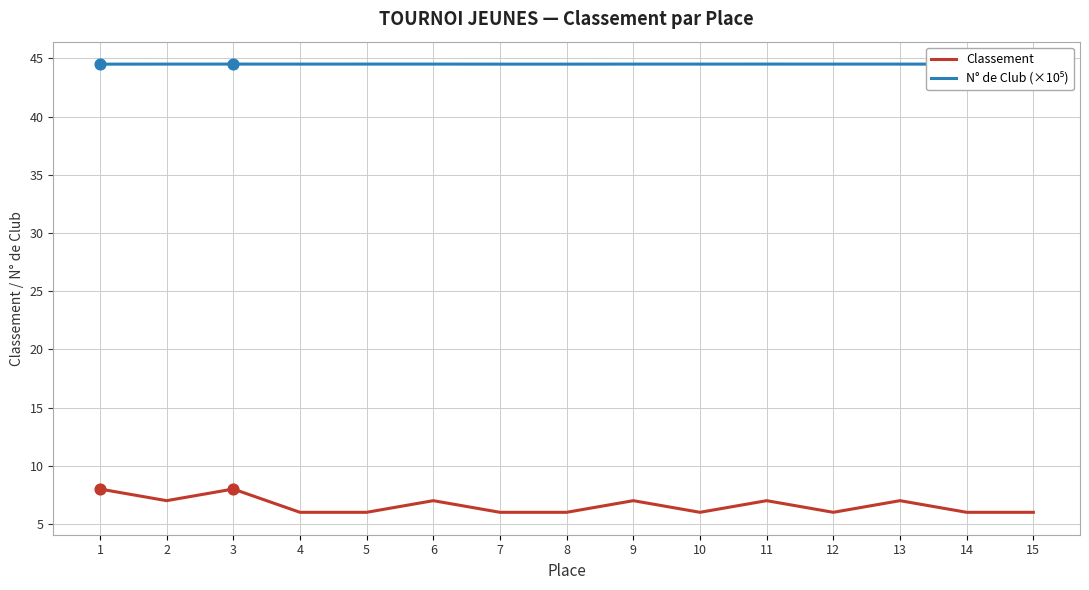

What is the spread (max minus min) of values at 10?

38.5